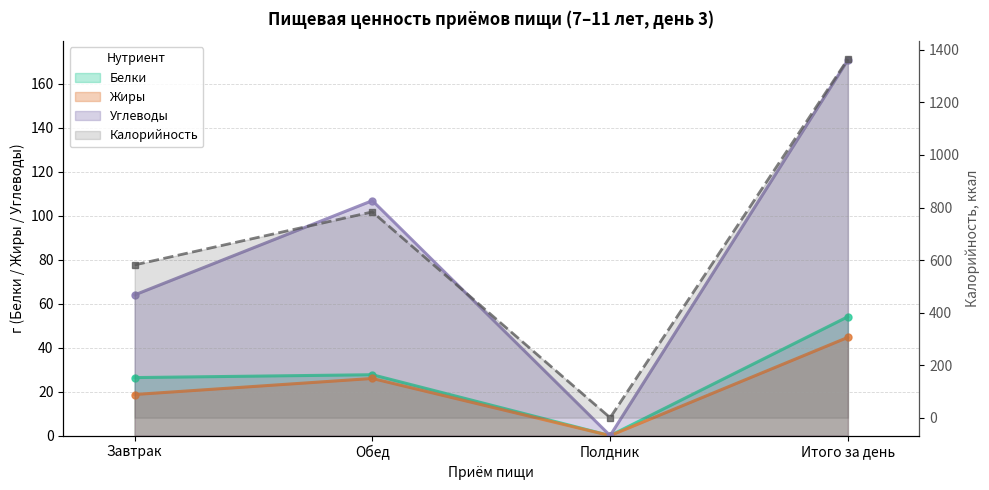

At which category does the chart reach its minimum across all series?

Полдник